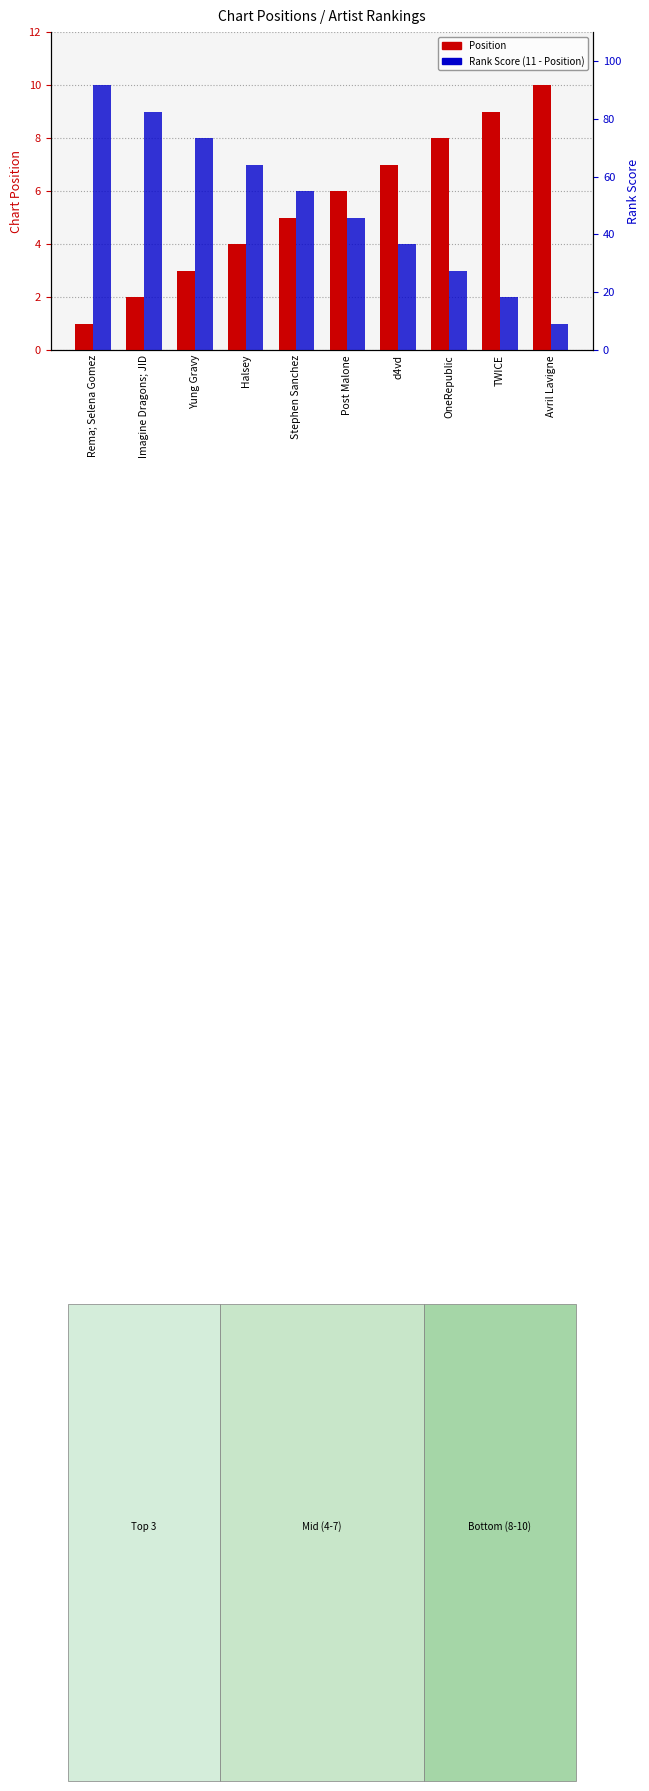

At which label is Position closest to 5?

Stephen Sanchez